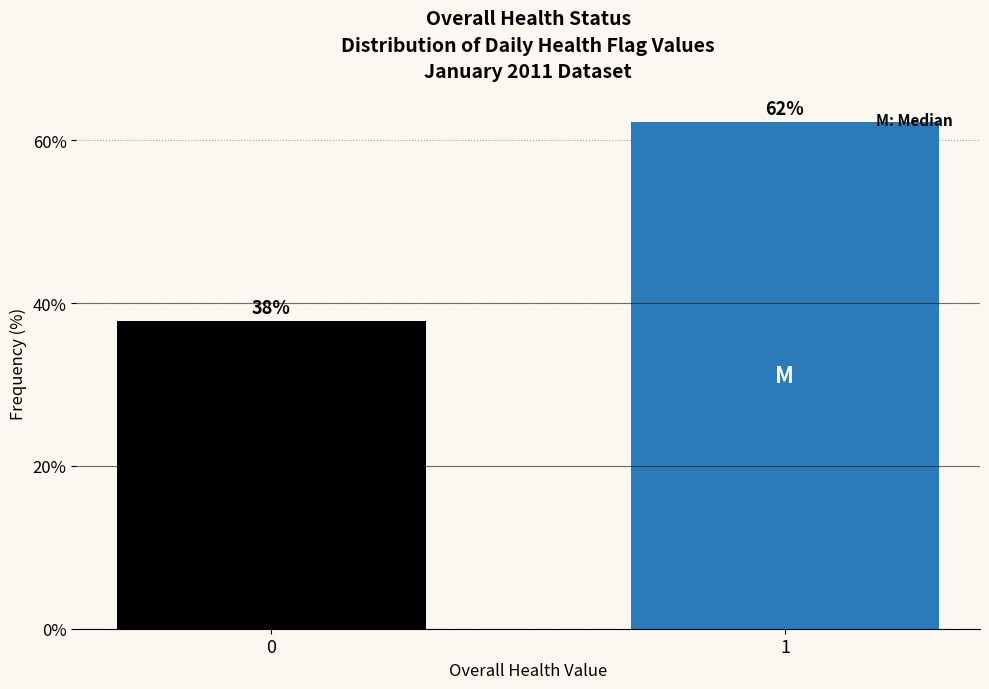

What is the ratio of the value at 0 to the value at 1?

0.6